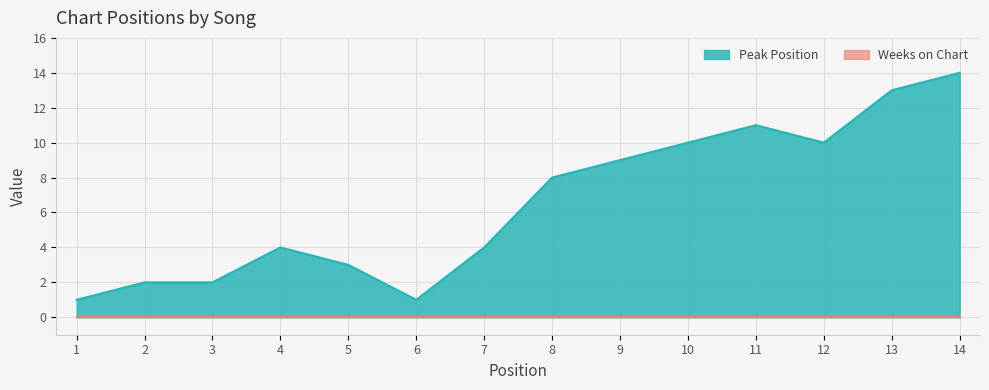

Does the chart display data point markers on the line(s)?

No